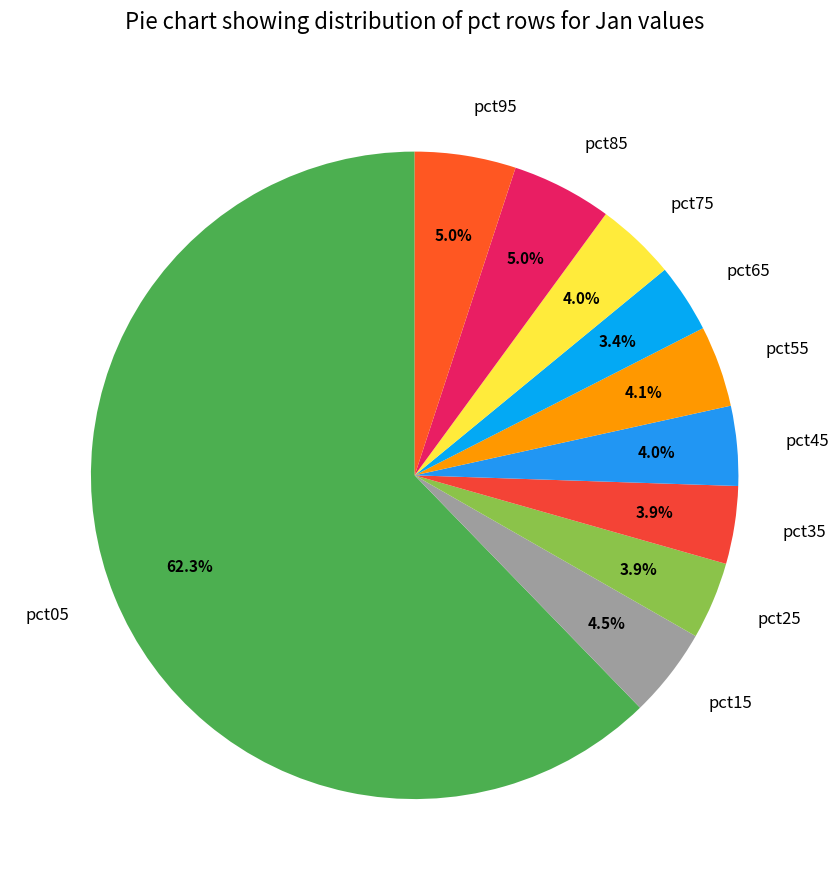

To the nearest percent, what is the difference between the largest and smallest slice percentages?

59%